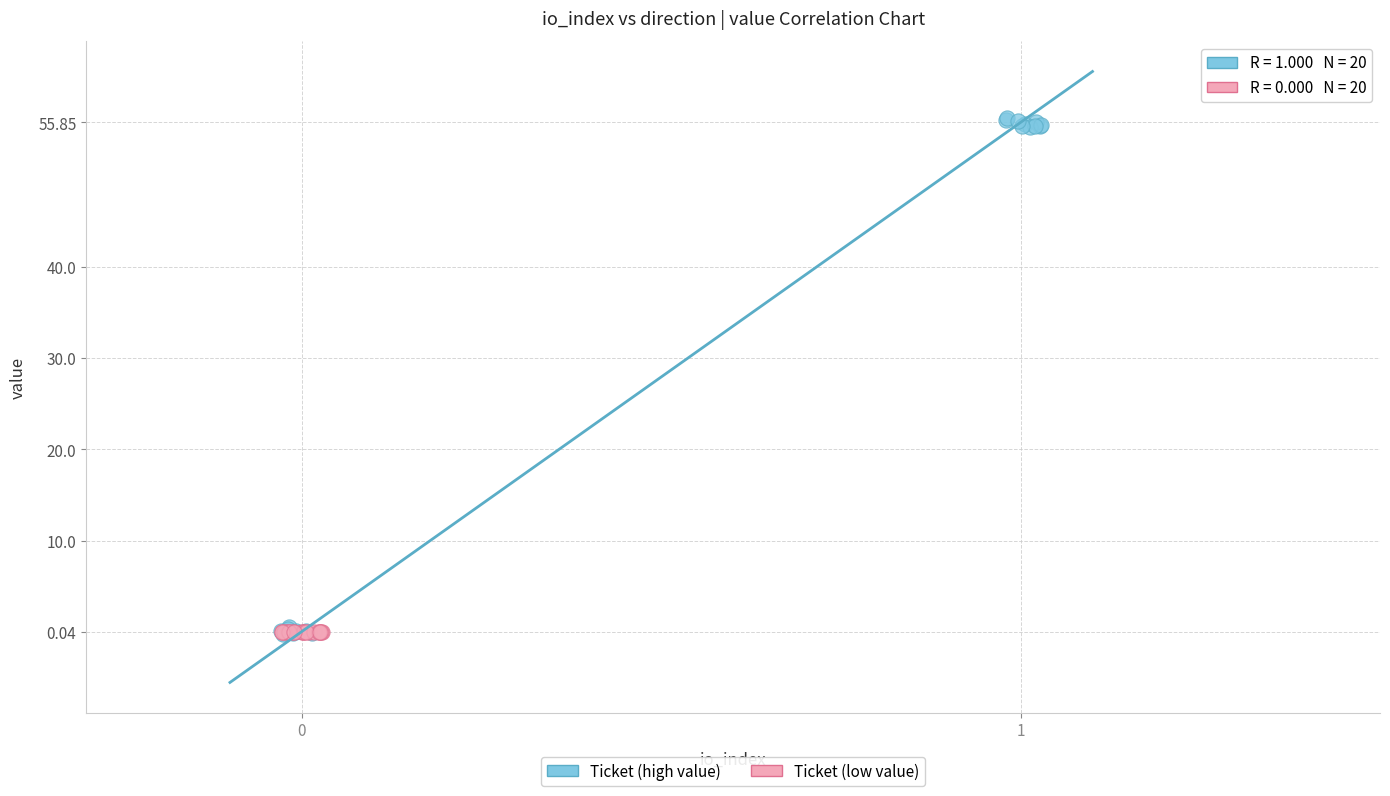

Which series has the largest Y range (max minus min)?

Ticket (high value)